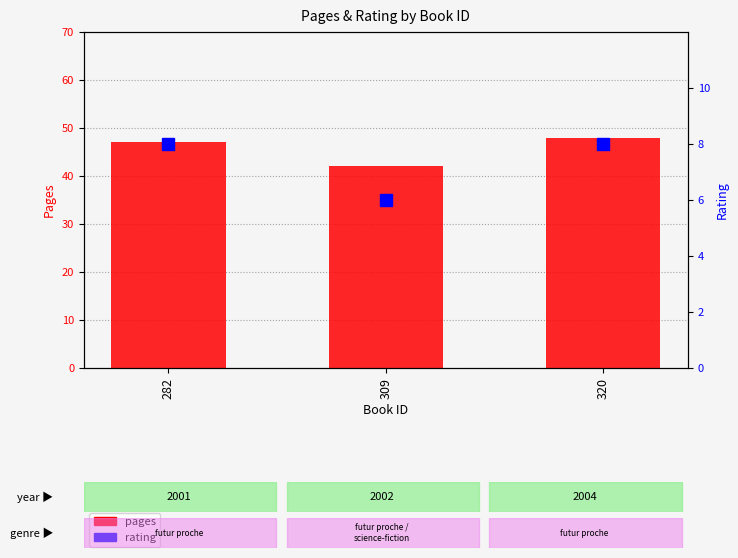

Reading left to right, extract all data points from this chart.

pages: 47	42	48
rating: 8	6	8